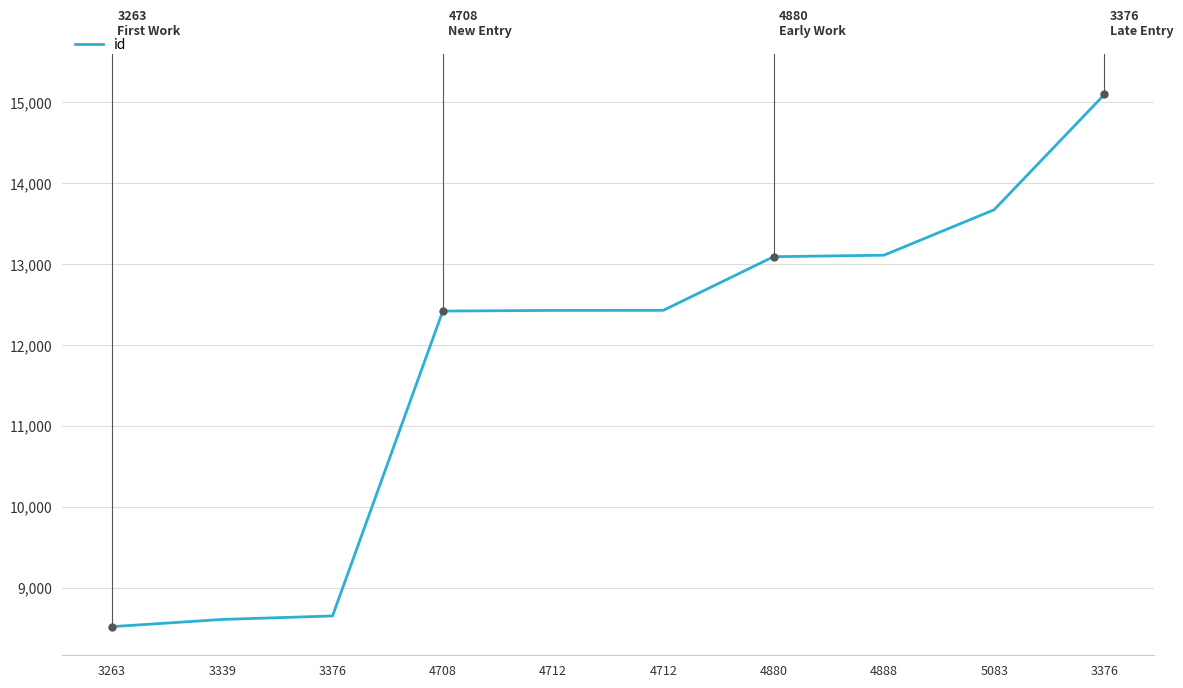

Does the chart have visible grid lines?

Yes